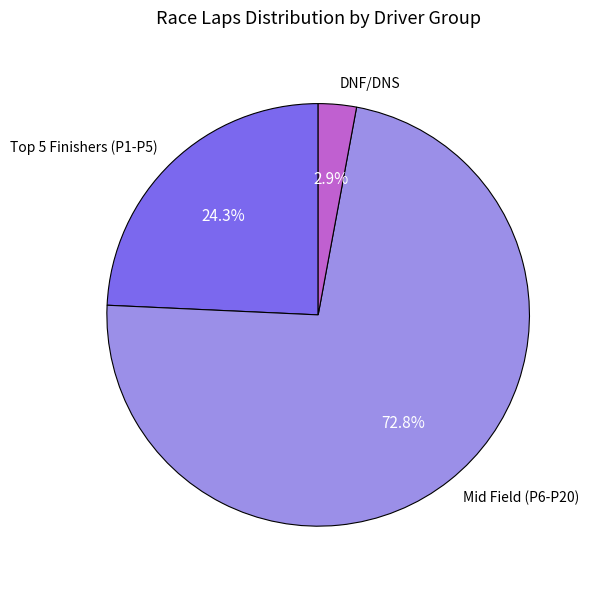

Is there any slice that represents more than half of the pie?

Yes